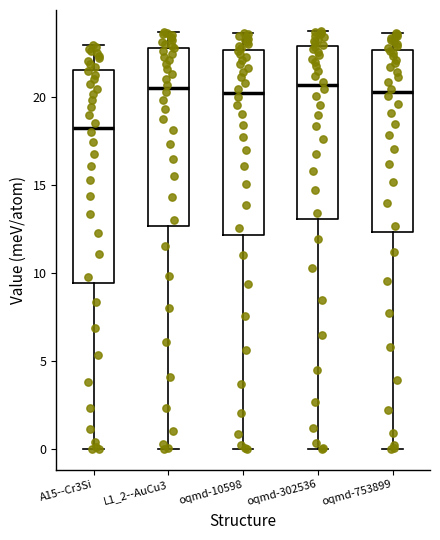

Where does the upper whisker of the box for oqmd-753899 end on the y-axis? The values are not printed on the chart, so give them approximately, as read against the axis.

23.5